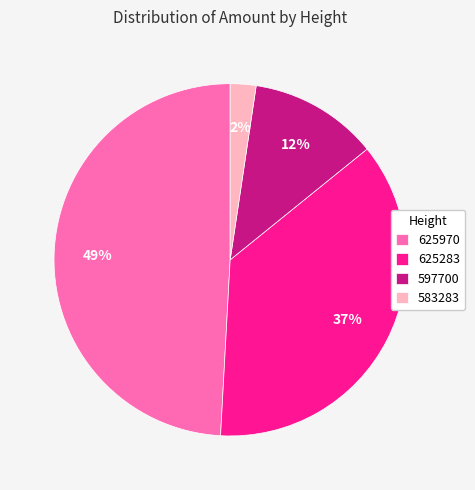

The 625283 slice represents 37% of the pie. True or false?

True